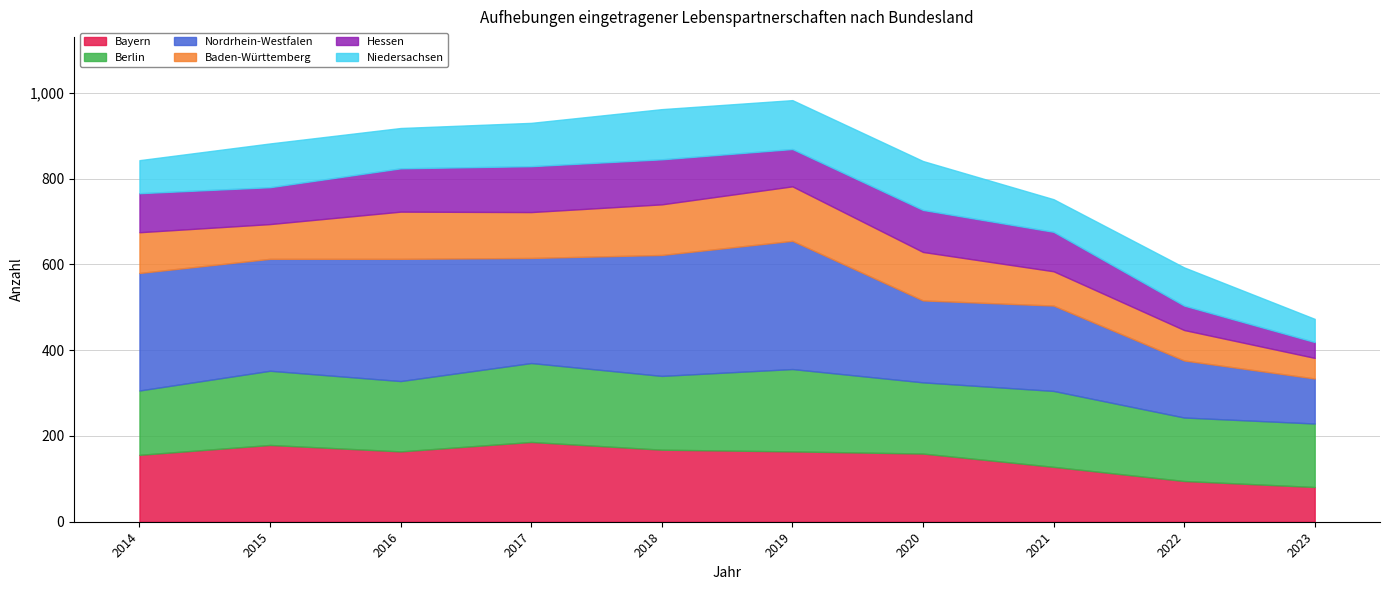

Read the Bayern value at 2019, to the nearest 50.

150